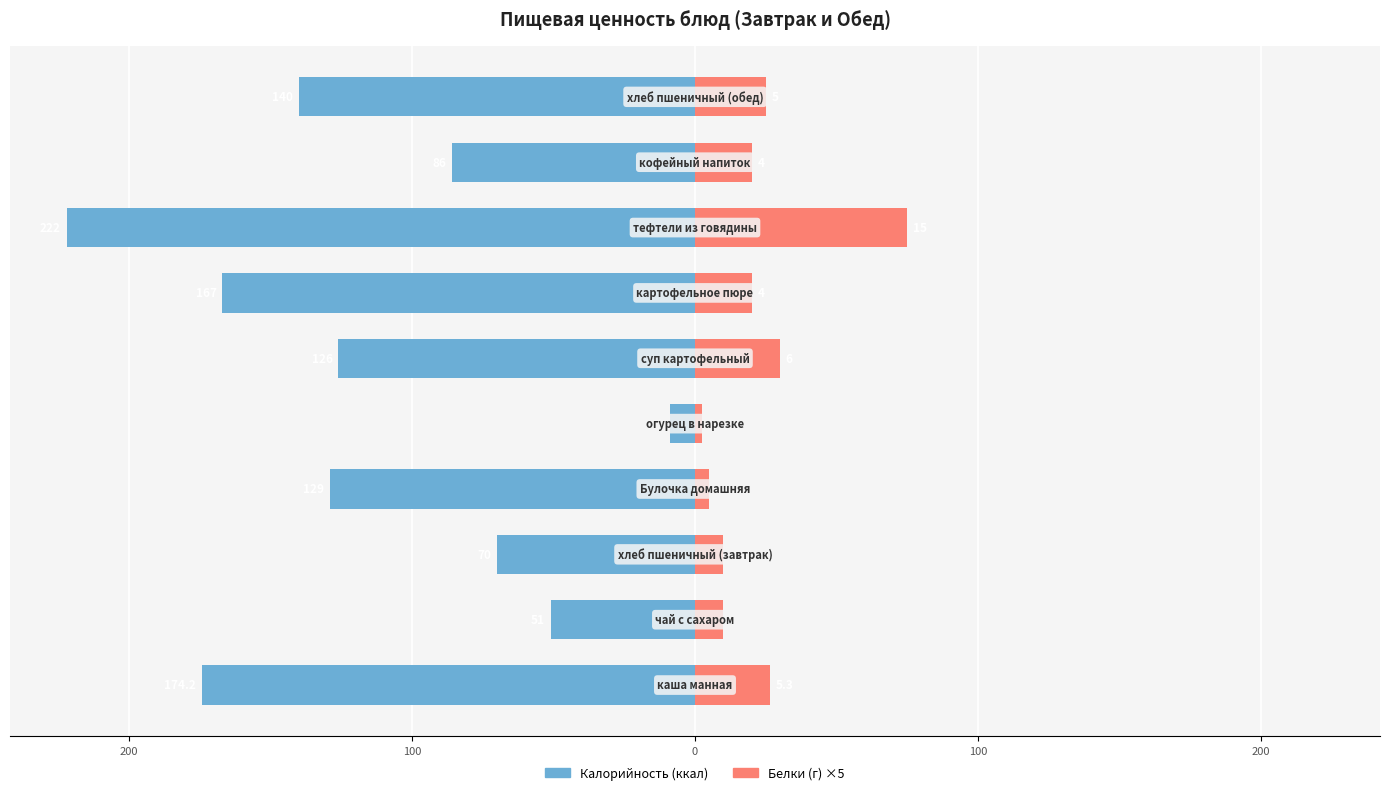

How many data points does each series have?

10